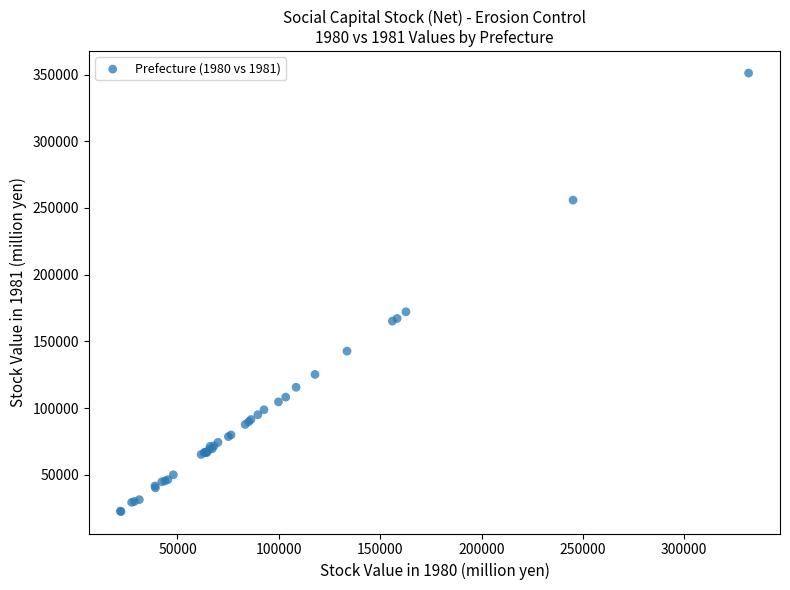

What Y value in the scatter plot is closest to 186747?

172181.2